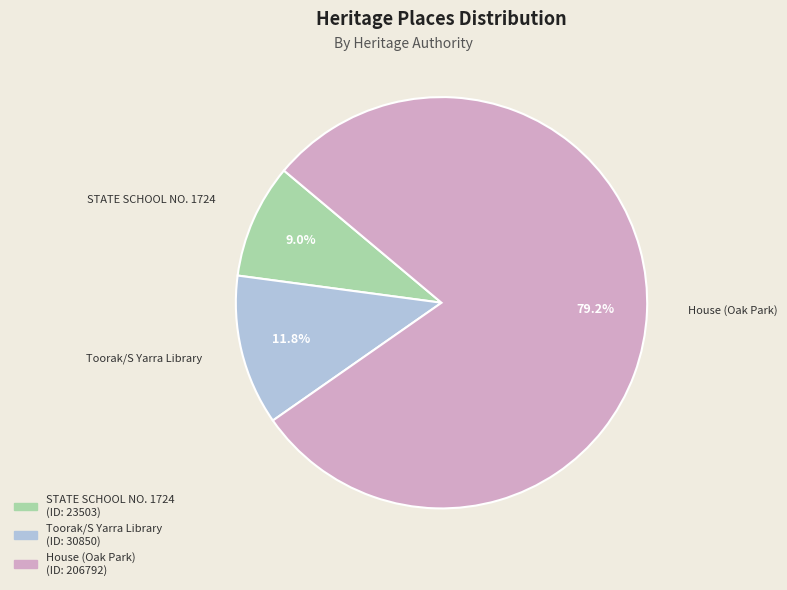

Is there a majority slice in this chart?

Yes